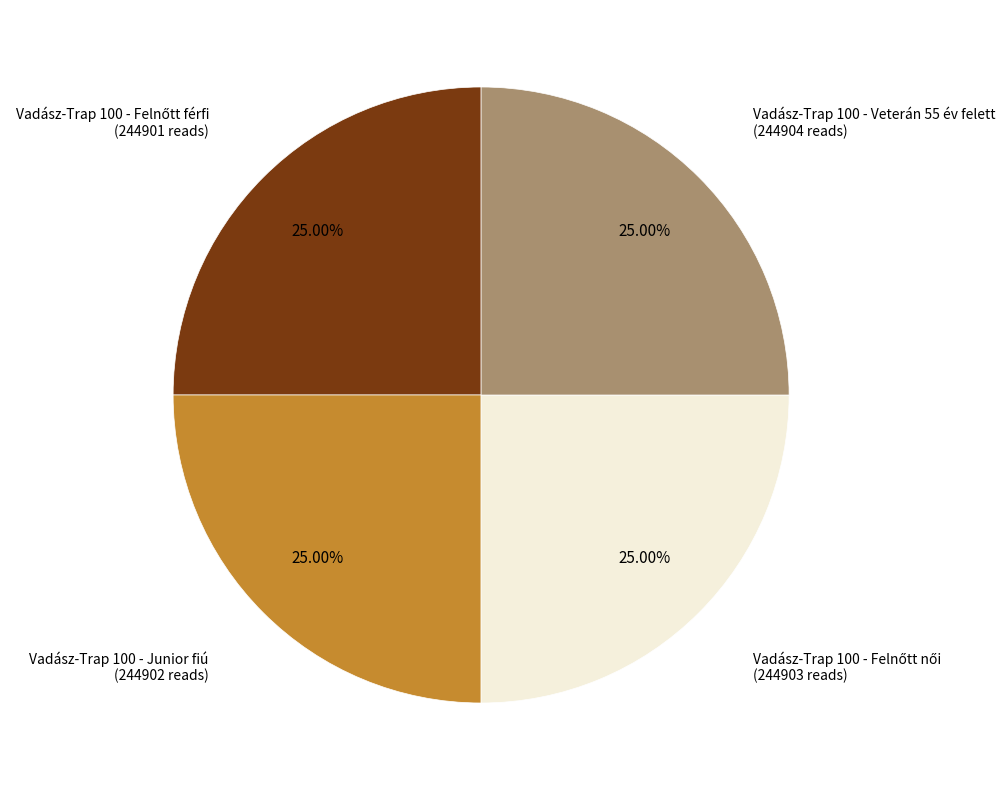

Does Vadász-Trap 100 - Veterán 55 év felett account for over 50% of the chart?

No